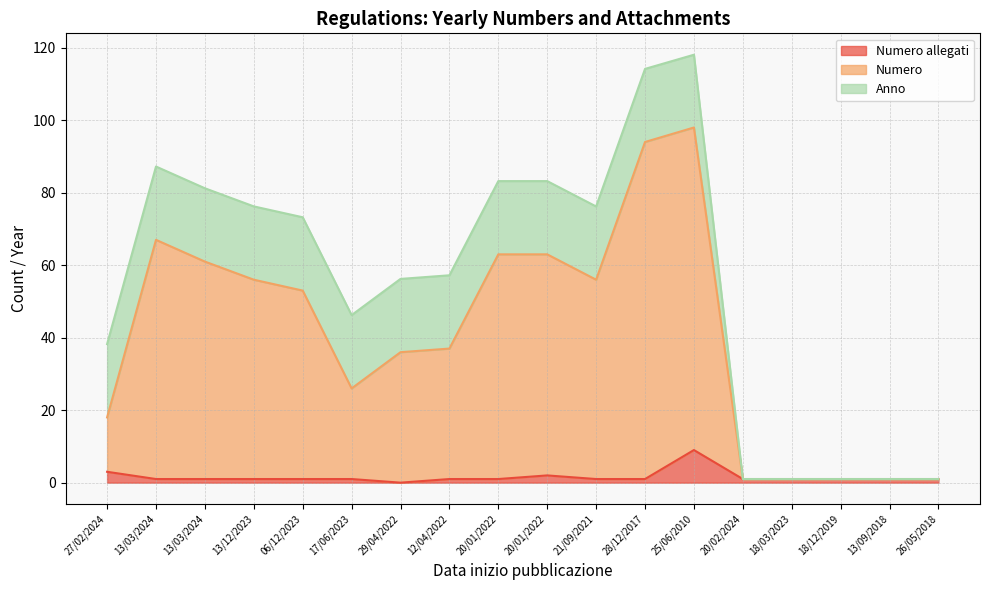

The value of Numero at 25/06/2010 is 132. True or false?

False